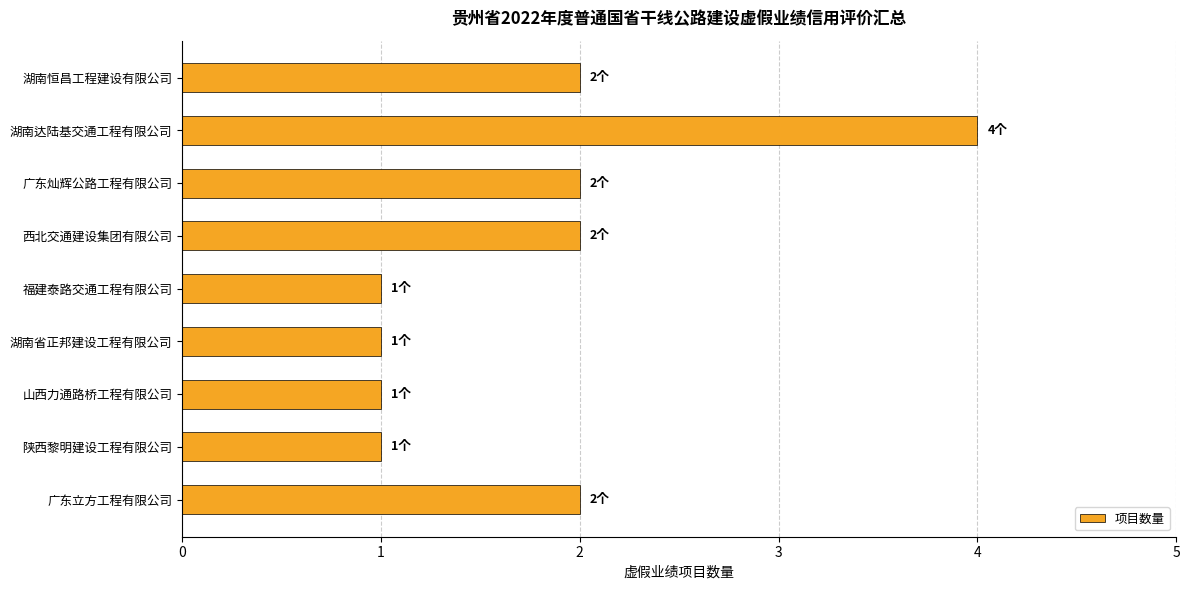

Which has a higher value, 广东灿辉公路工程有限公司 or 福建泰路交通工程有限公司?

广东灿辉公路工程有限公司